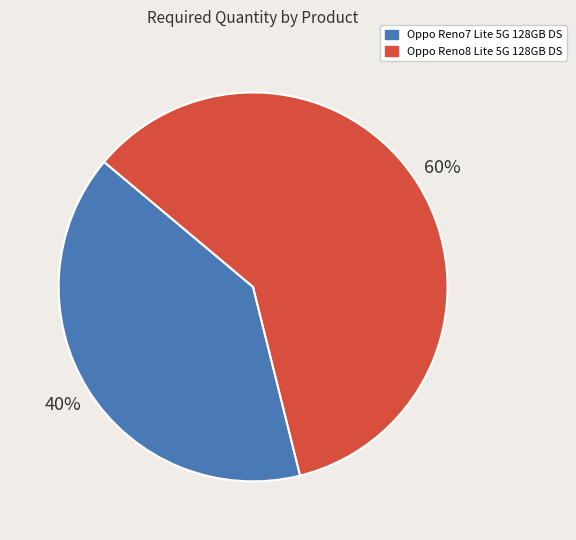

To the nearest percent, what is the average slice percentage?

50%